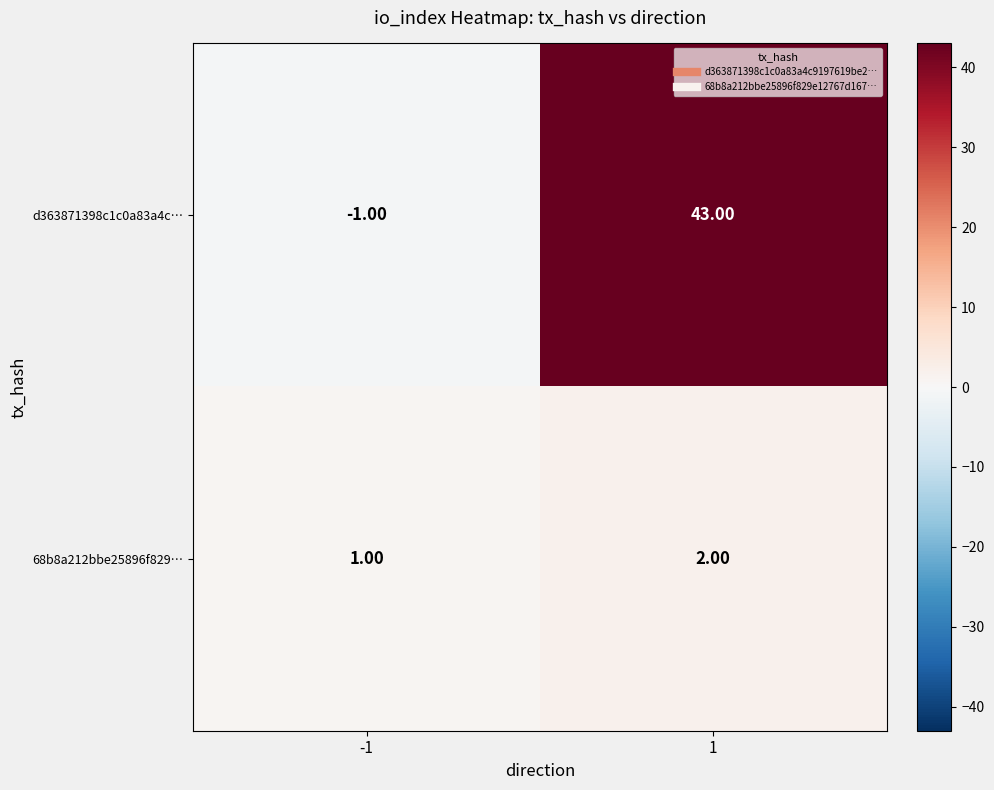

List the series in order of their overall mean, lowest first.

68b8a212bbe25896f829…, d363871398c1c0a83a4c…